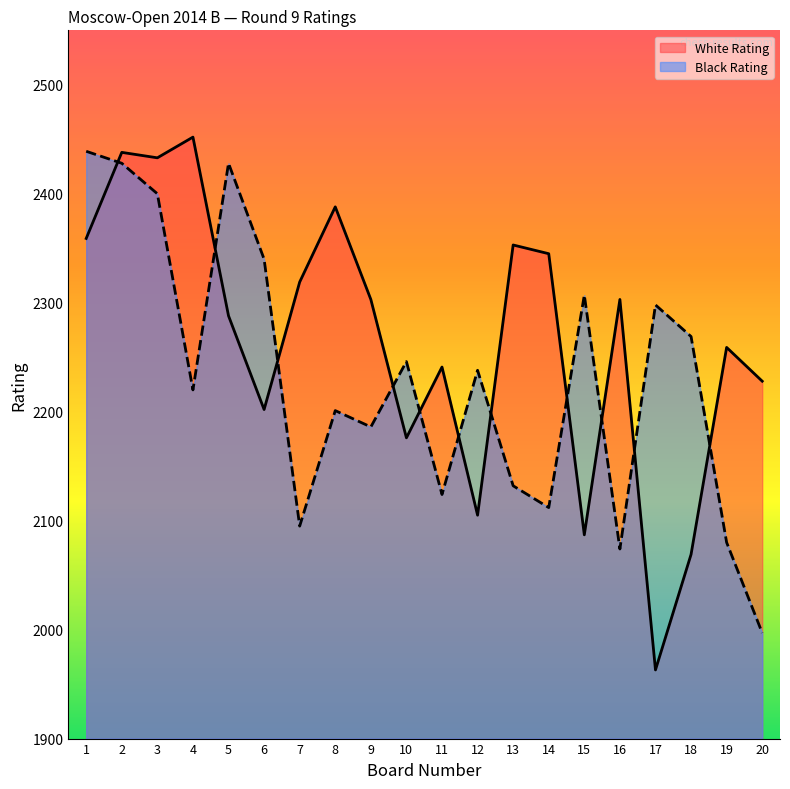

Between 2 and 16, which series saw the biggest shift?

Black Rating